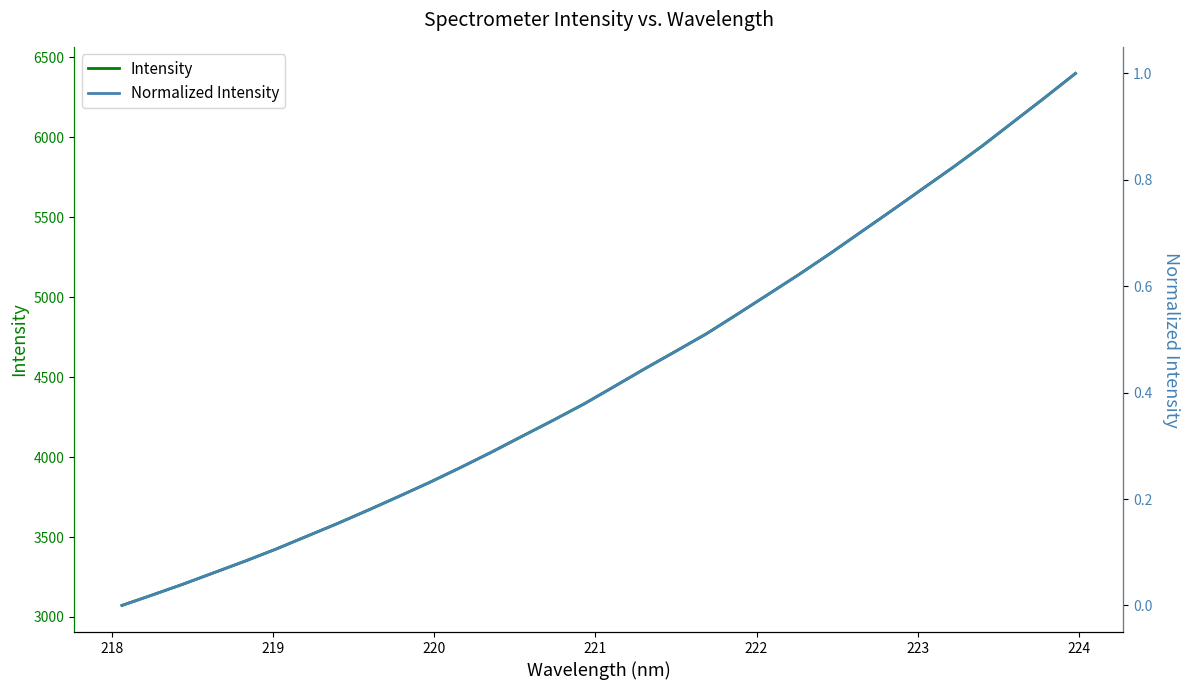

What is the sum of all Normalized Intensity values?

13.8